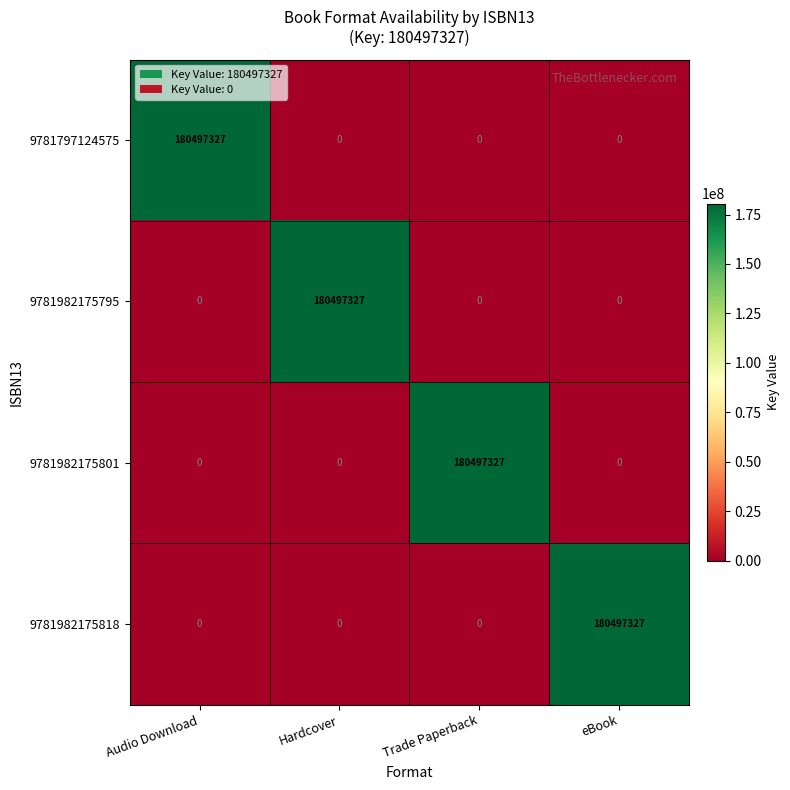

What is the average value of the 9781982175818 series?

45124332